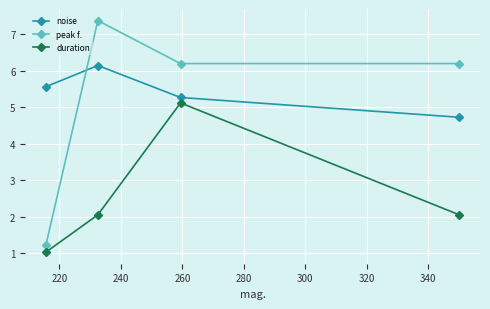

Which series has the widest spread of values?

peak f.